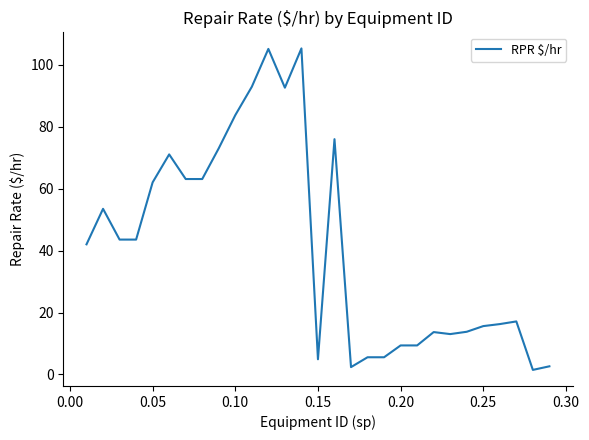

What is the difference between the maximum and minimum values?

103.8